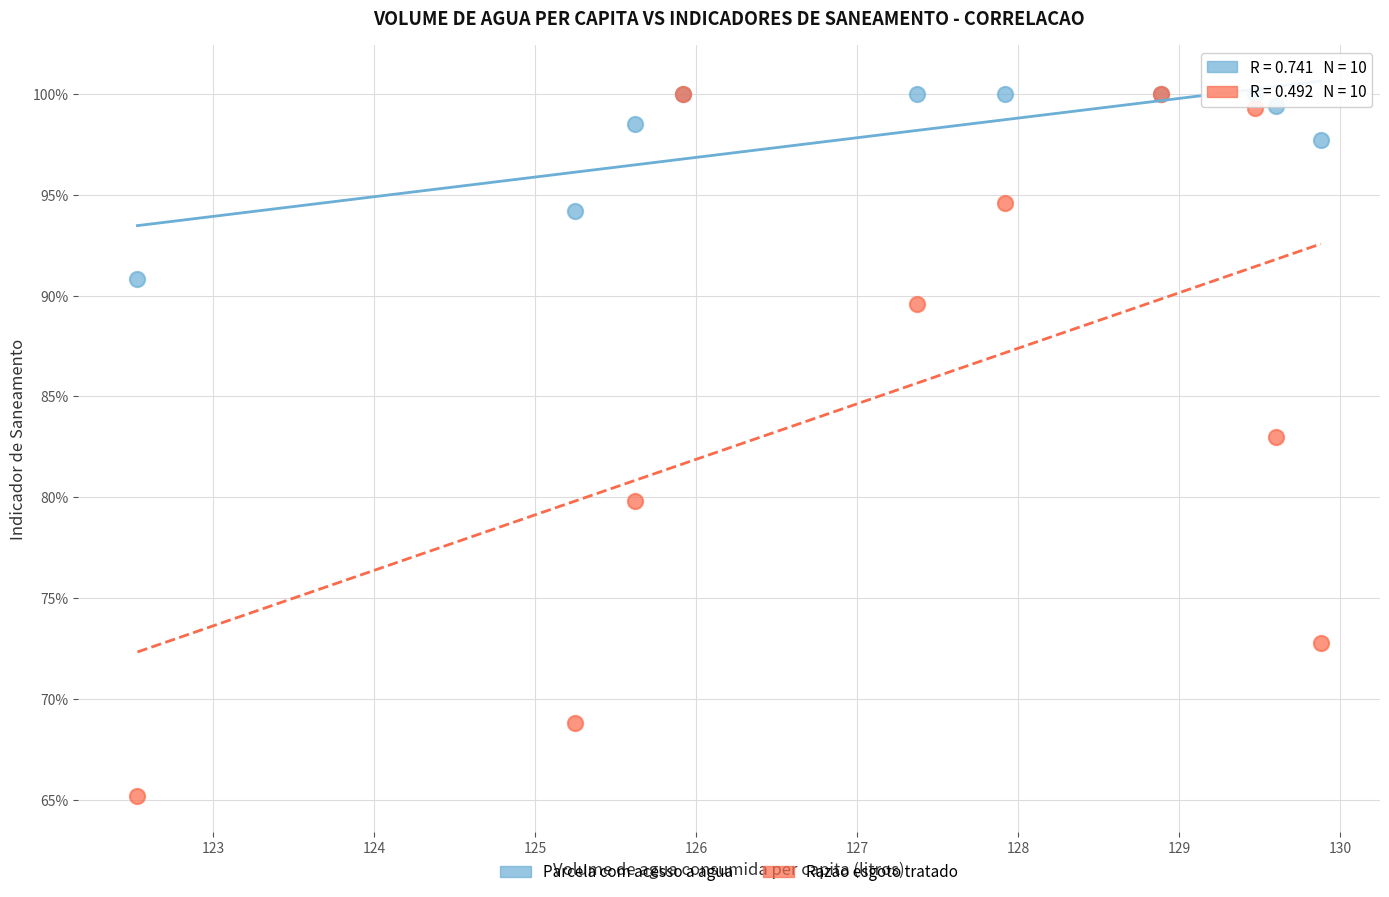

What are all the series names shown in the legend?

Parcela com acesso a agua, Razao esgoto tratado